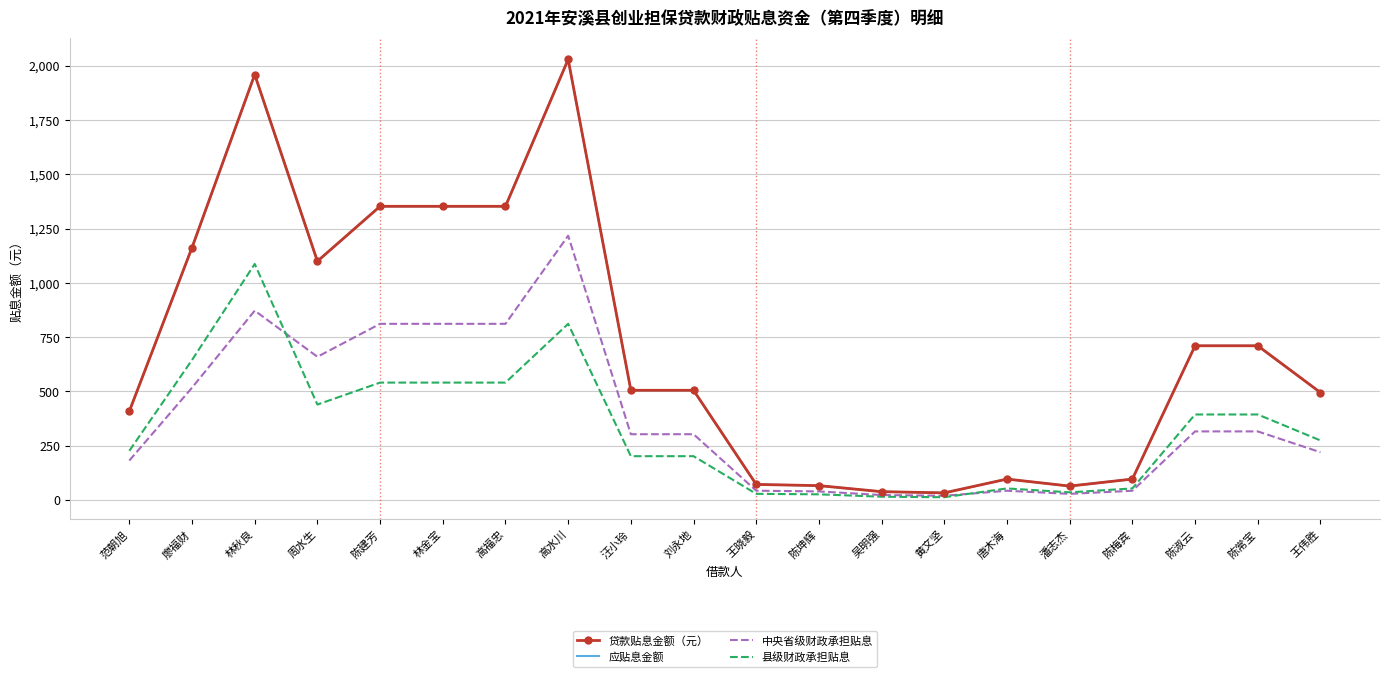

At which category is the sum across all series the highest?

高水川